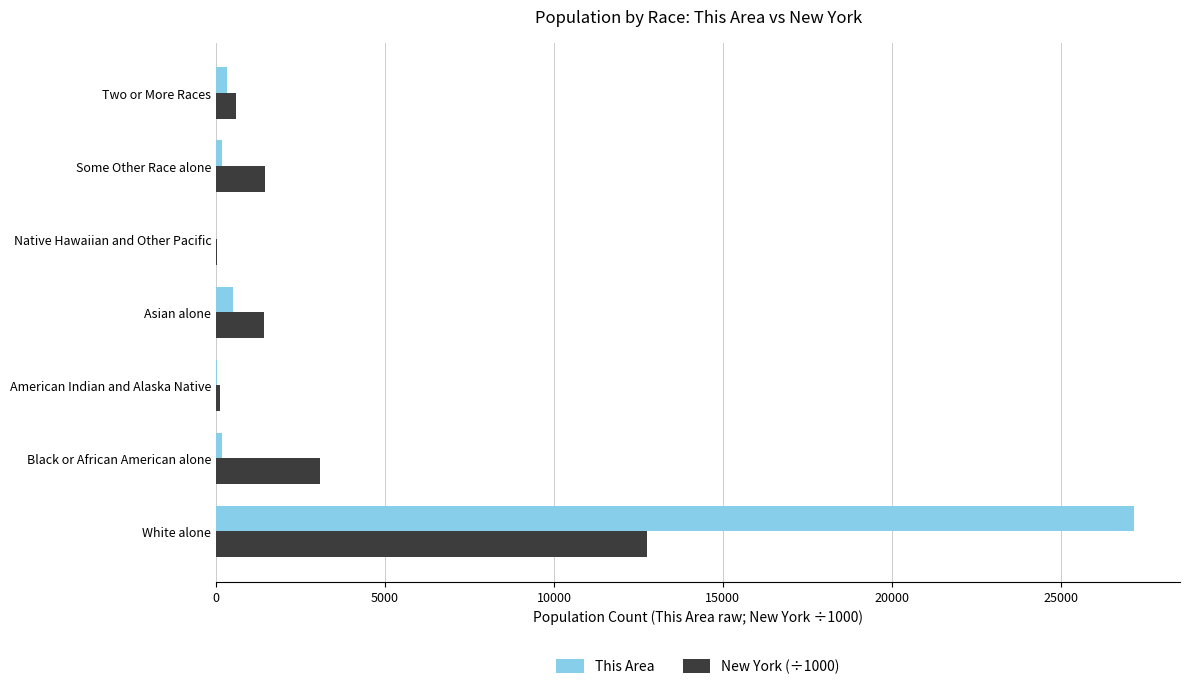

Is it true that New York (÷1000) equals 2368.8 at Some Other Race alone?

False